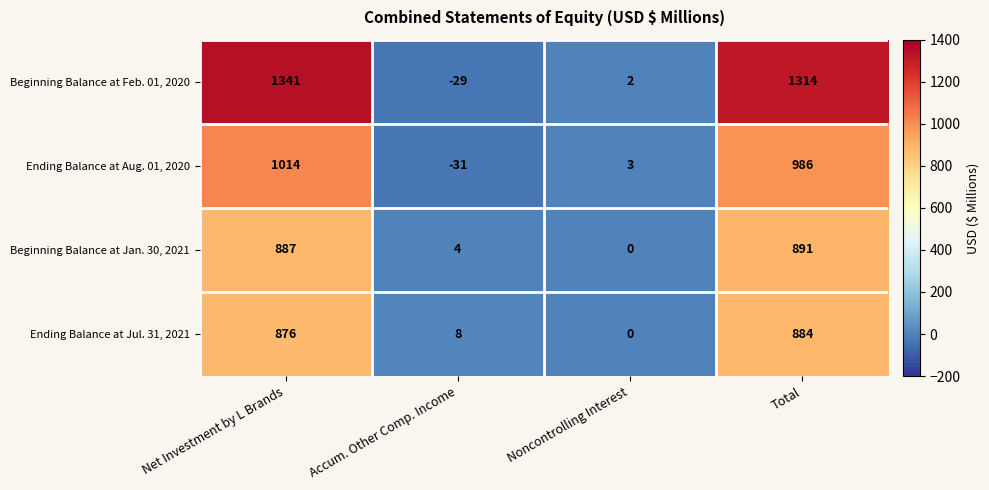

What is the maximum value shown in the chart?

1341